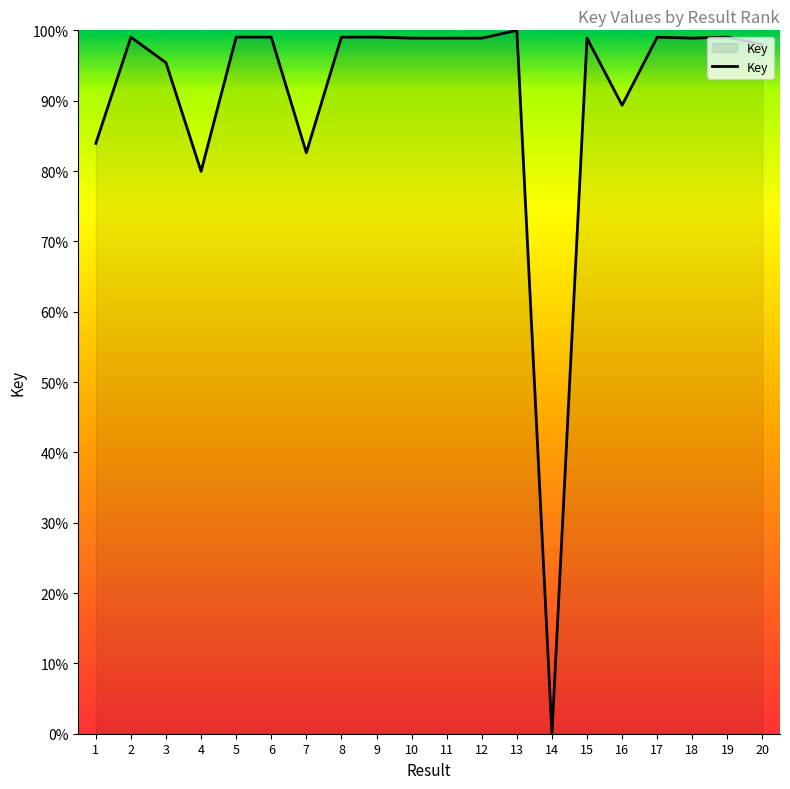

What is the sum of the values at 17 and 16?

188.4